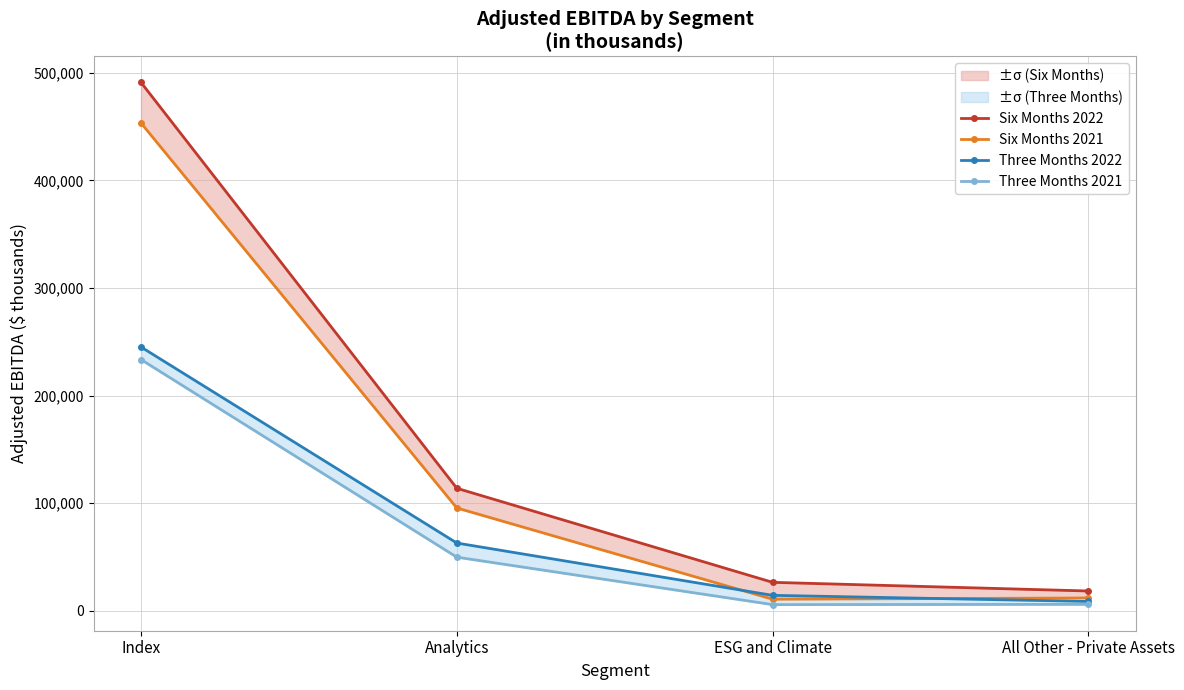

True or false: Six Months 2022 has more than 1 interior local peaks.

False